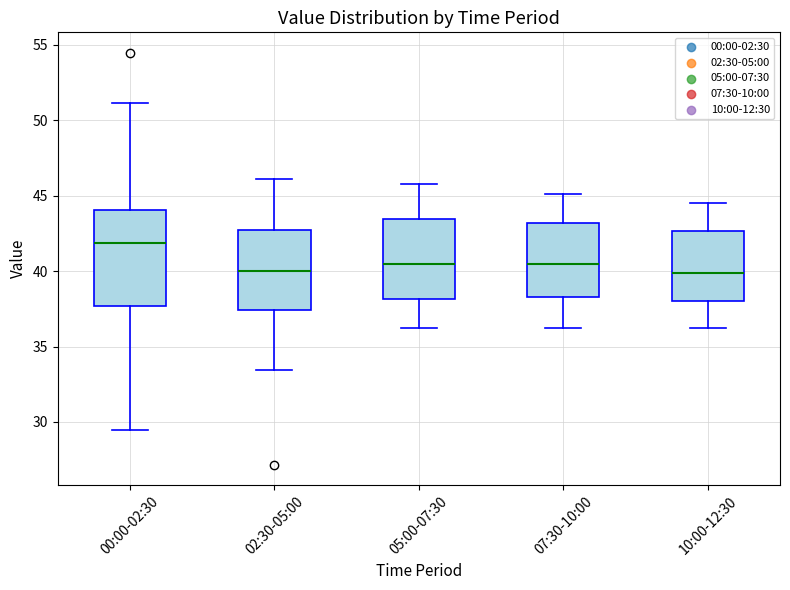

Reading left to right, transcribe this box plot: for each box, give where its median line is, the range the box spans, and where its two whiskers end, as read against the y-axis. The values are not printed on the chart, so give them approximately, as read against the axis.

00:00-02:30: median 42.0, box 37.5 to 44.0, whiskers 29.5 to 51.0
02:30-05:00: median 40.0, box 37.5 to 42.5, whiskers 33.5 to 46.0
05:00-07:30: median 40.5, box 38.0 to 43.5, whiskers 36.0 to 46.0
07:30-10:00: median 40.5, box 38.5 to 43.0, whiskers 36.0 to 45.0
10:00-12:30: median 40.0, box 38.0 to 42.5, whiskers 36.0 to 44.5